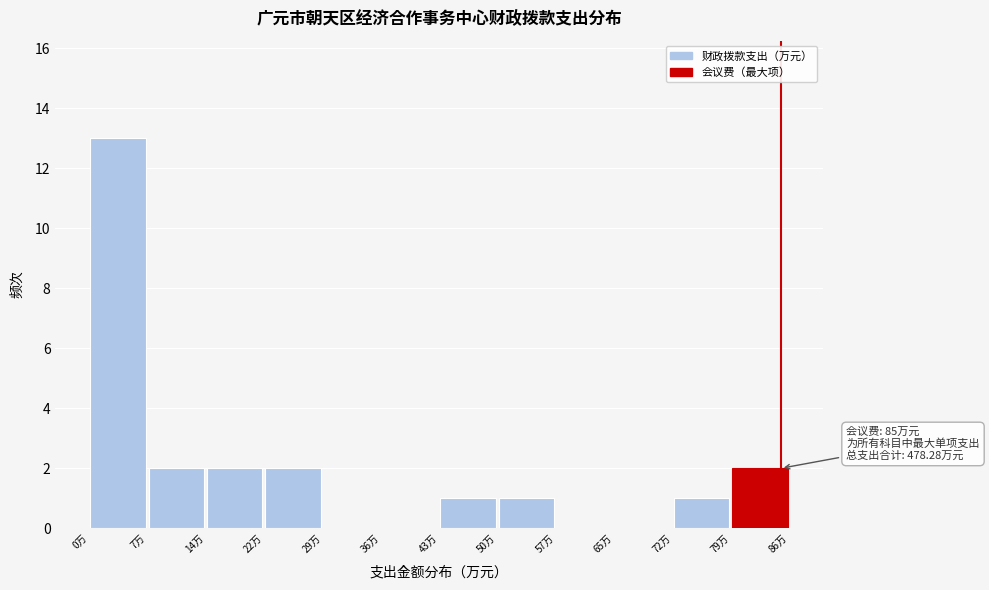

Which range on the x-axis has the tallest bar?

0 to 7